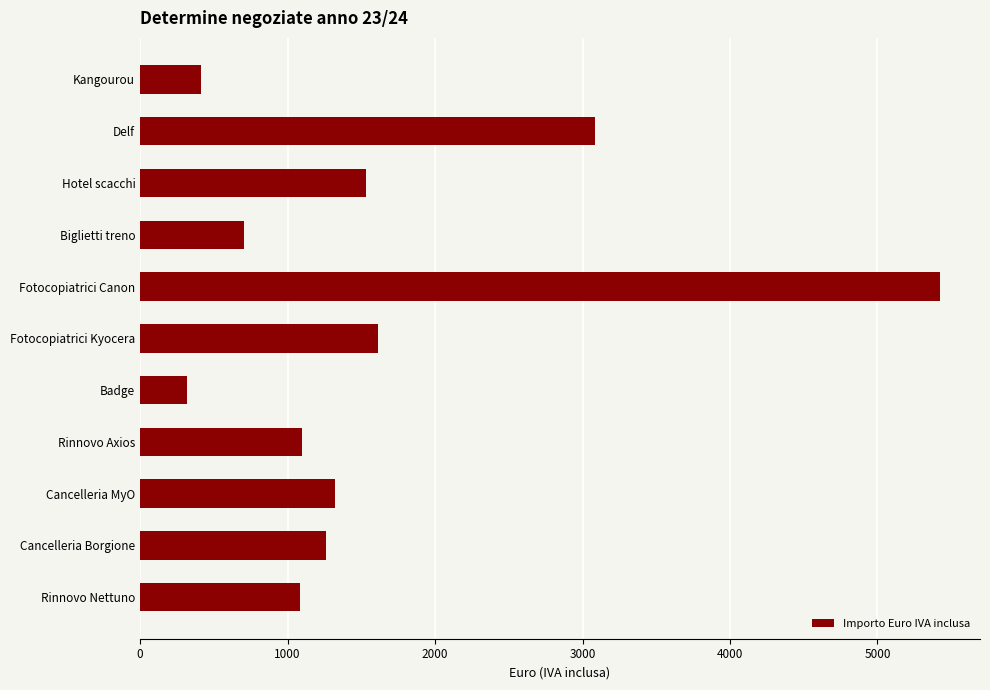

Which label corresponds to the smallest value in the chart?

Badge